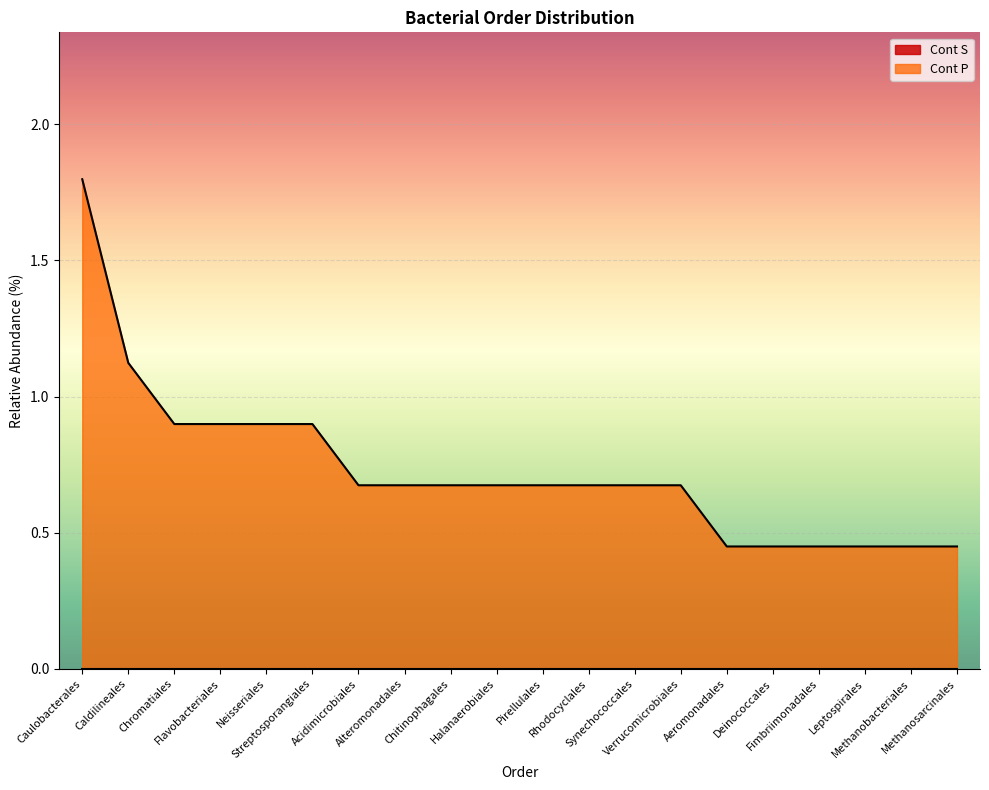

Which has a higher value, Synechococcales or Caldilineales?

Caldilineales